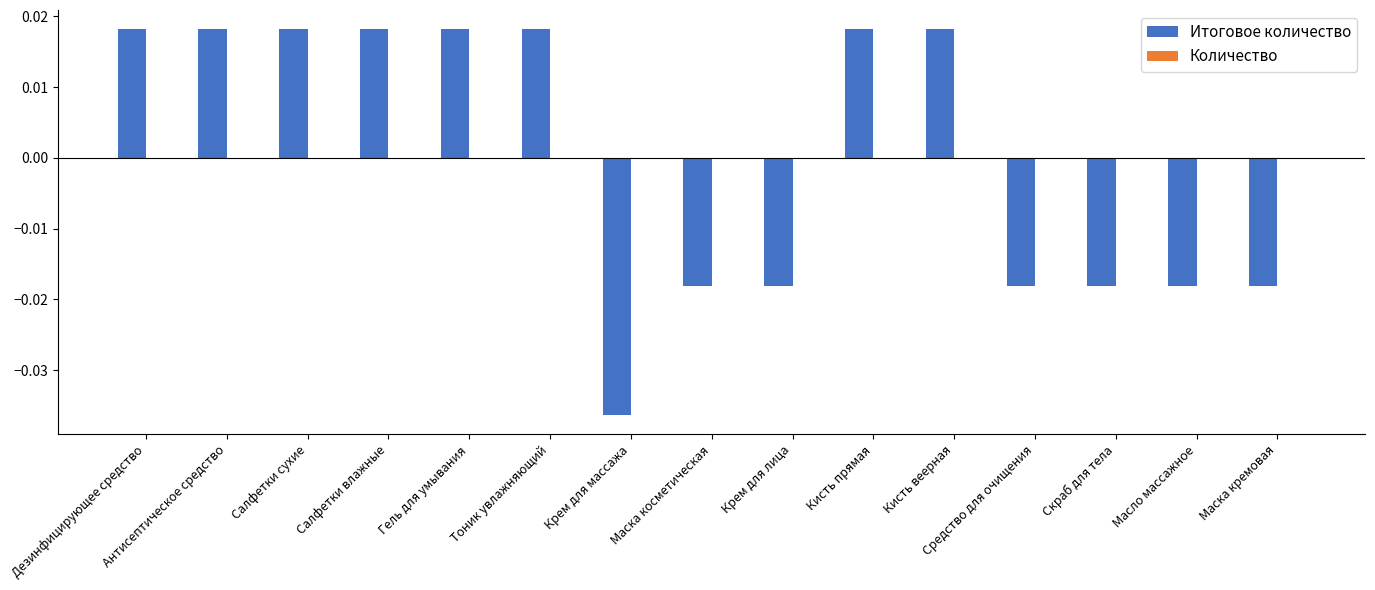

Count the values in the range 0 to 1.

8